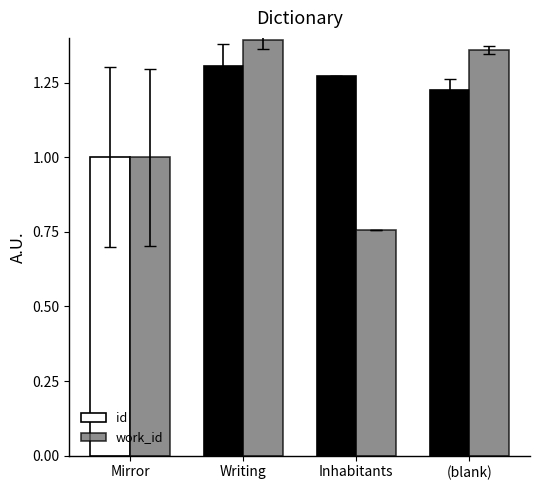

Which series has the largest range (max minus min)?

work_id